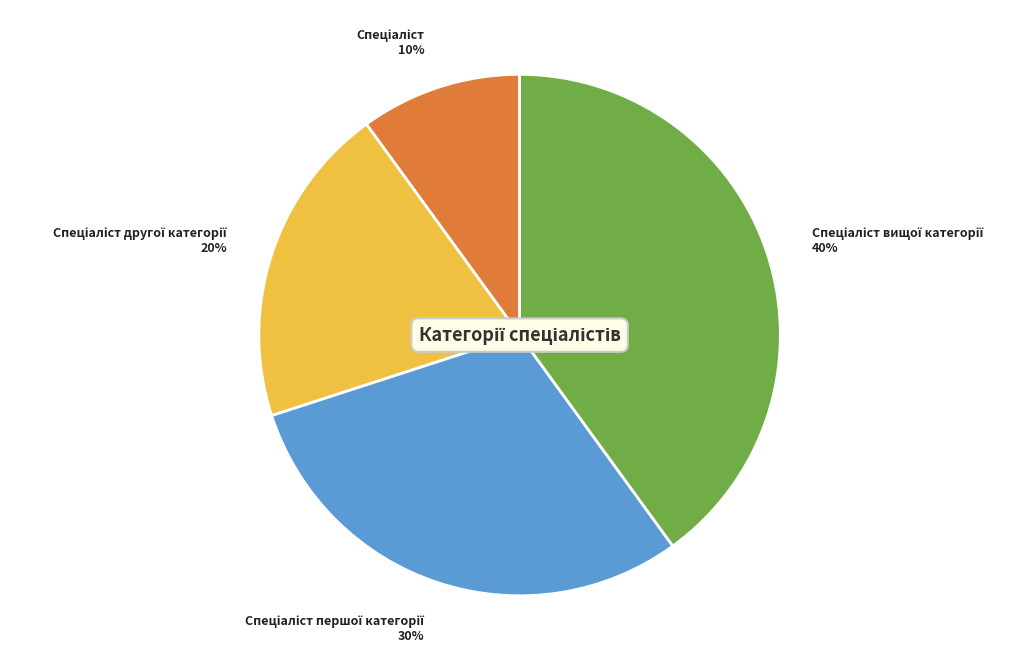

To the nearest percent, what is the difference between the largest and smallest slice percentages?

30%